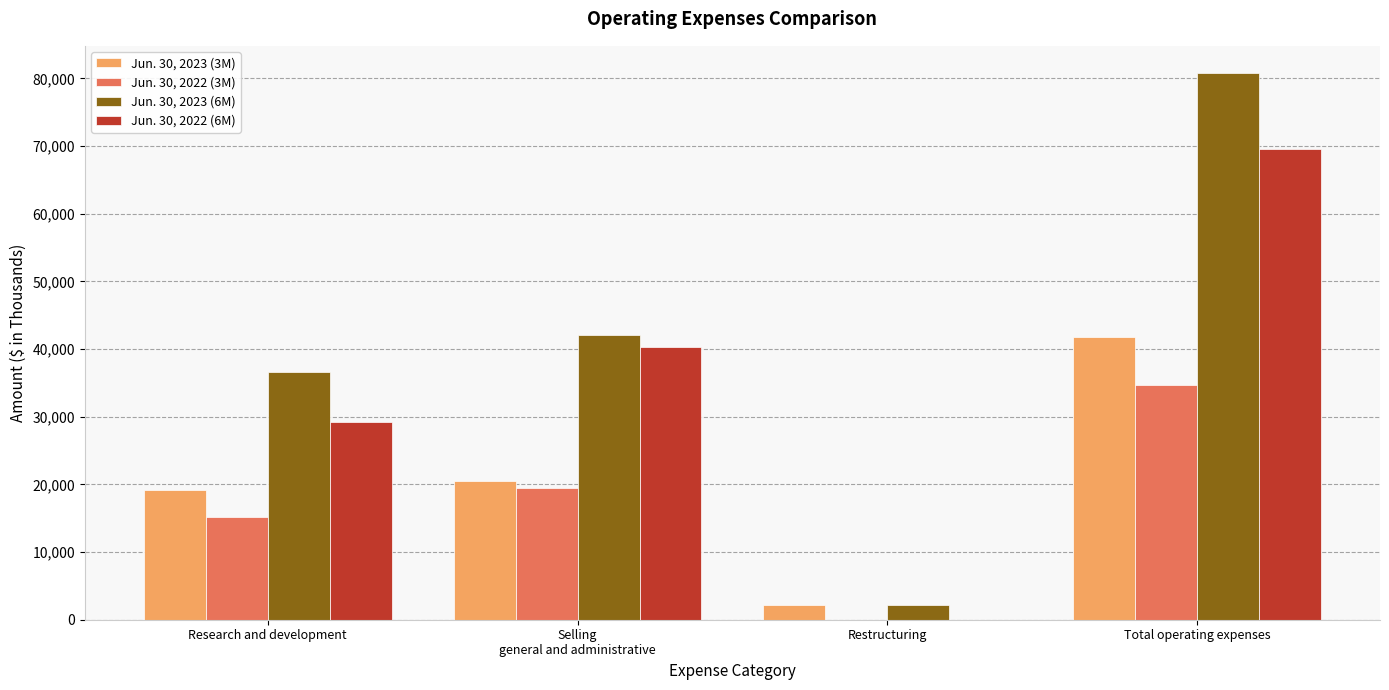

Is it true that Jun. 30, 2023 (3M) equals 41853 at Total operating expenses?

True